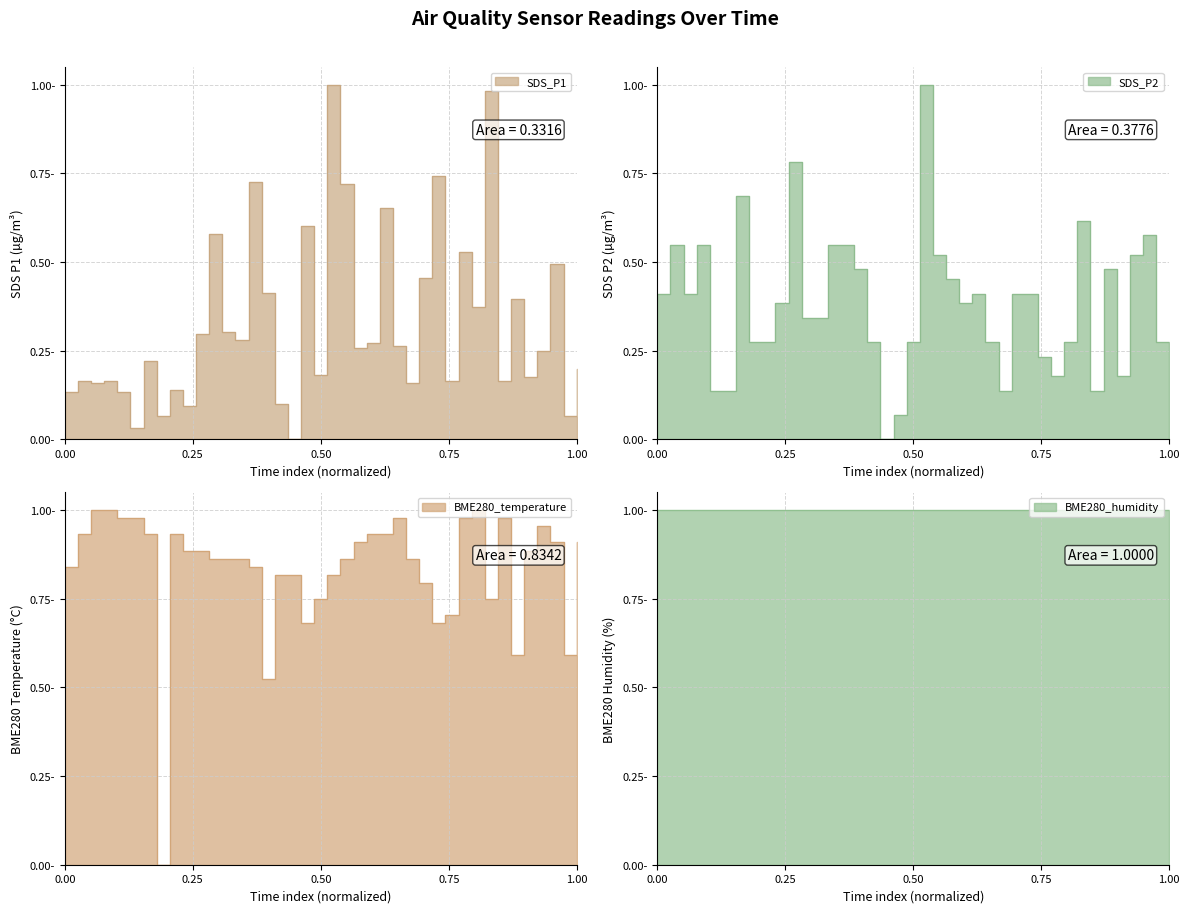

Is it true that BME280_temperature equals 0.5 at 00:44?

False